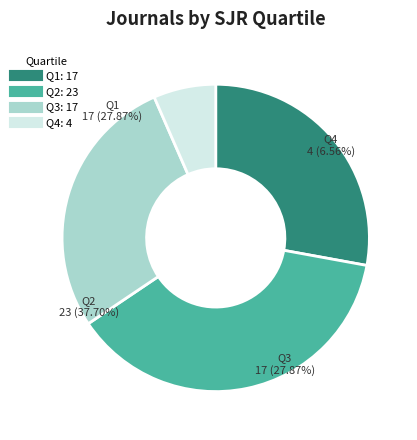

How many segments does this pie chart have?

4